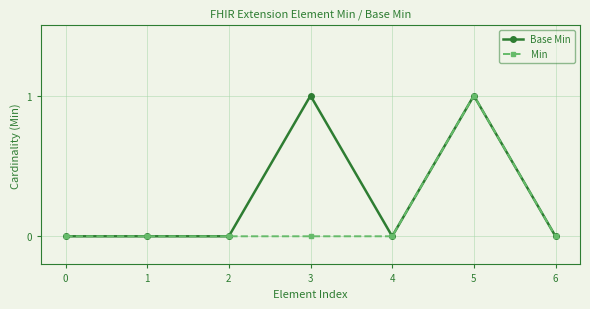

True or false: Base Min has more than 0 interior local peaks.

True